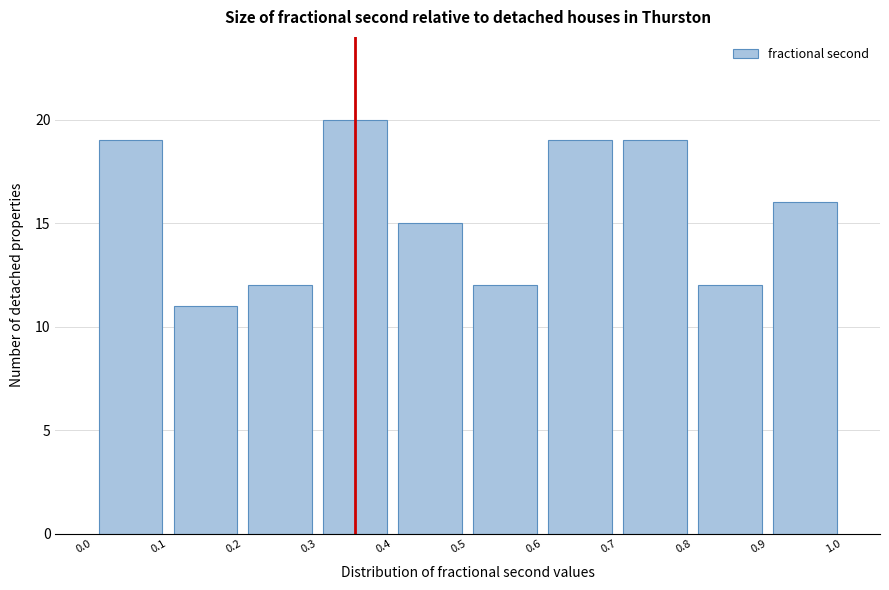

Reading left to right, list every bar in this chart as the range it spans on the x-axis followed by its height. The values are not printed on the chart, so give them approximately, as read against the axis.

0.0 to 0.1: 19
0.1 to 0.2: 11
0.2 to 0.3: 12
0.3 to 0.4: 20
0.4 to 0.5: 15
0.5 to 0.6: 12
0.6 to 0.7: 19
0.7 to 0.8: 19
0.8 to 0.9: 12
0.9 to 1.0: 16